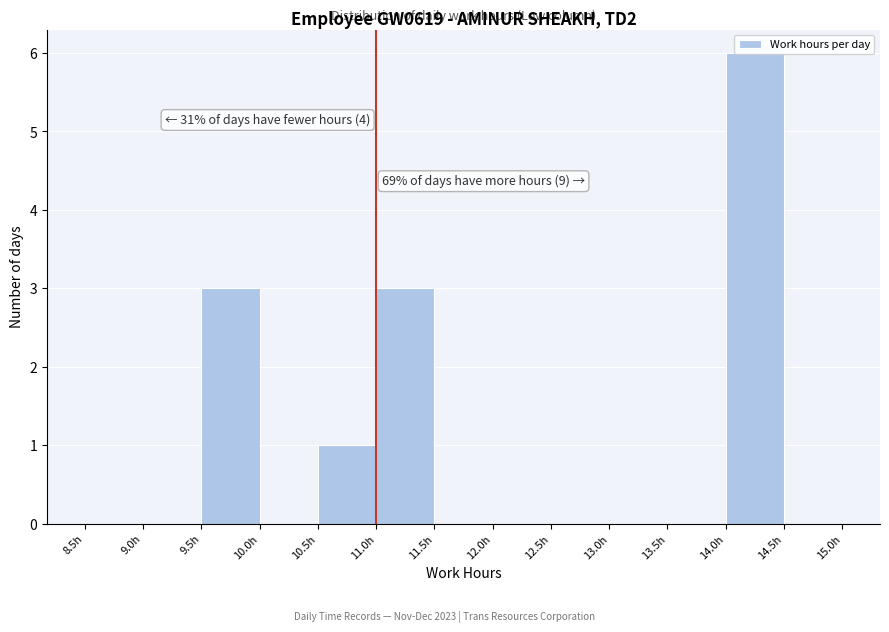

Over which range of the x-axis is the bar tallest?

14.0 to 14.5